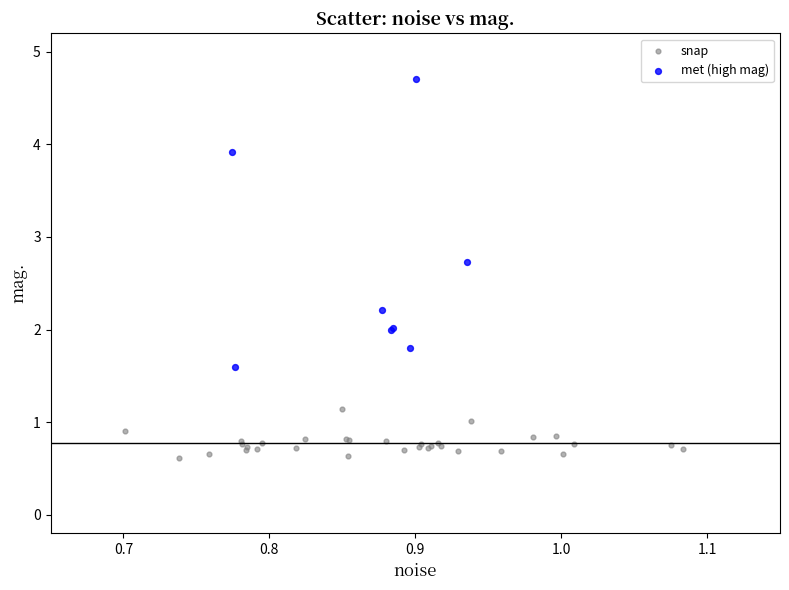

Which series contains the highest Y value?

met (high mag)